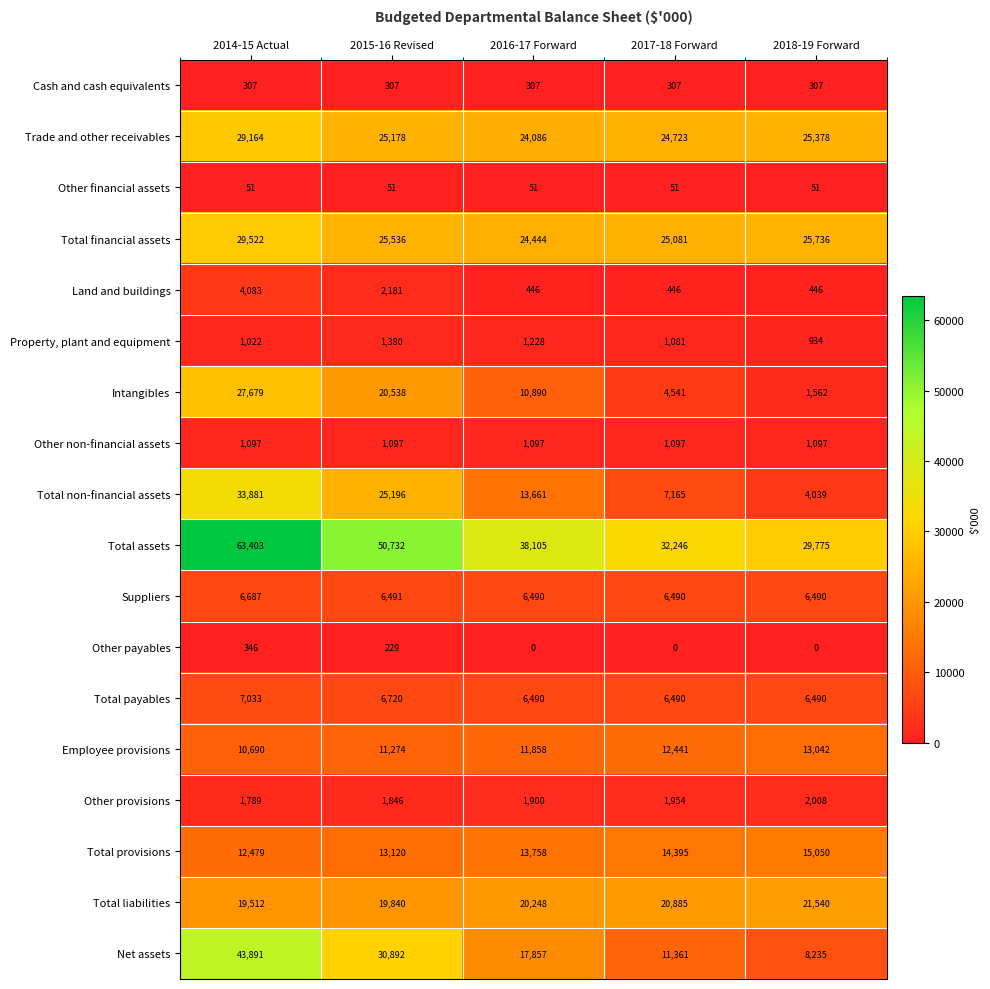

At 2015-16 Revised, list the series in order from smallest to largest.

Other financial assets, Other payables, Cash and cash equivalents, Other non-financial assets, Property, plant and equipment, Other provisions, Land and buildings, Suppliers, Total payables, Employee provisions, Total provisions, Total liabilities, Intangibles, Trade and other receivables, Total non-financial assets, Total financial assets, Net assets, Total assets